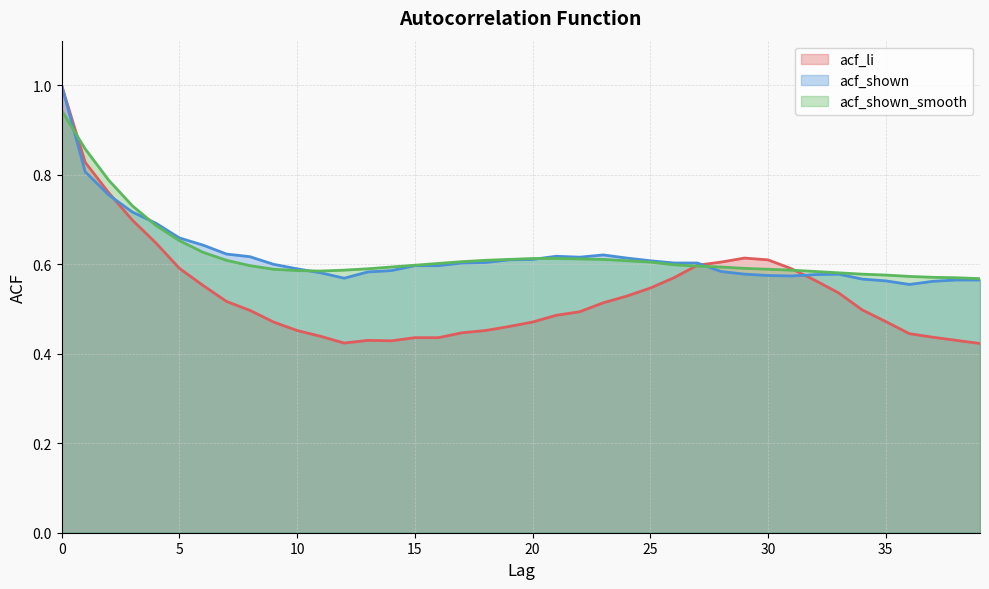

Is it true that acf_shown equals 0.9 at 26?

False